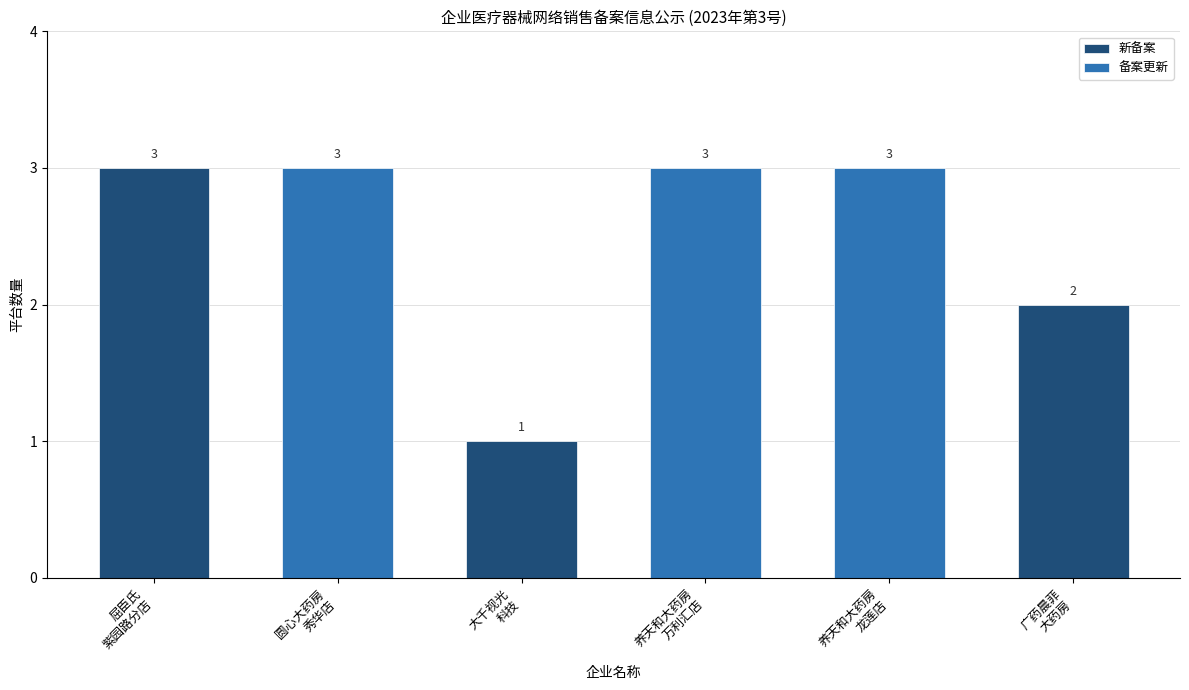

Which series has the widest spread of values?

新备案